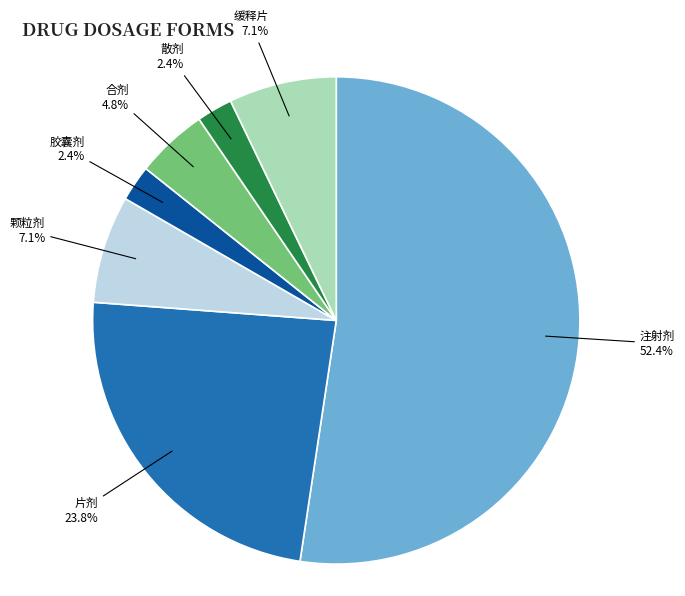

Which slice represents more than half of the pie?

注射剂